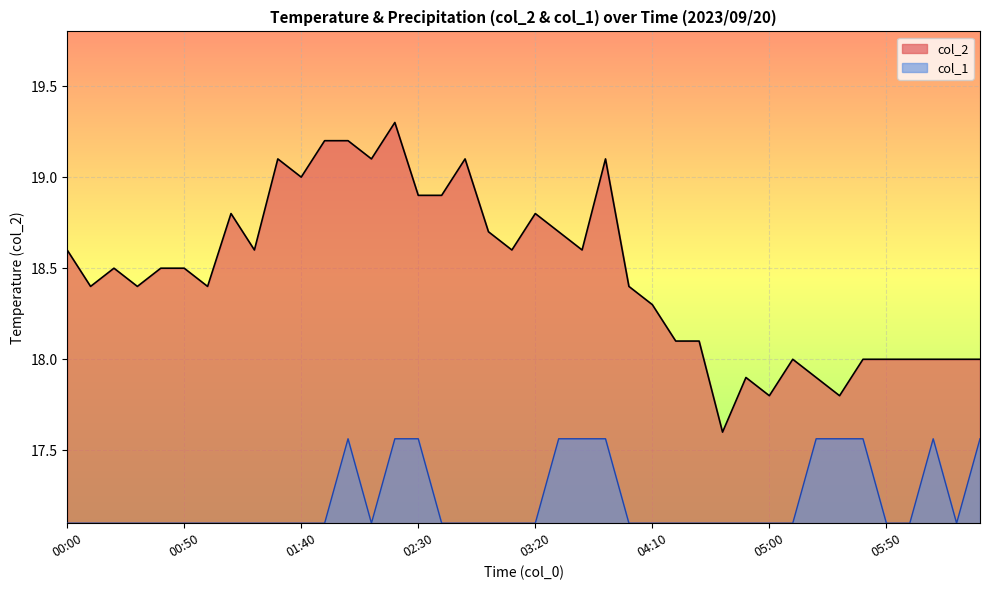

True or false: col_1 and col_2 cross at least once.

False